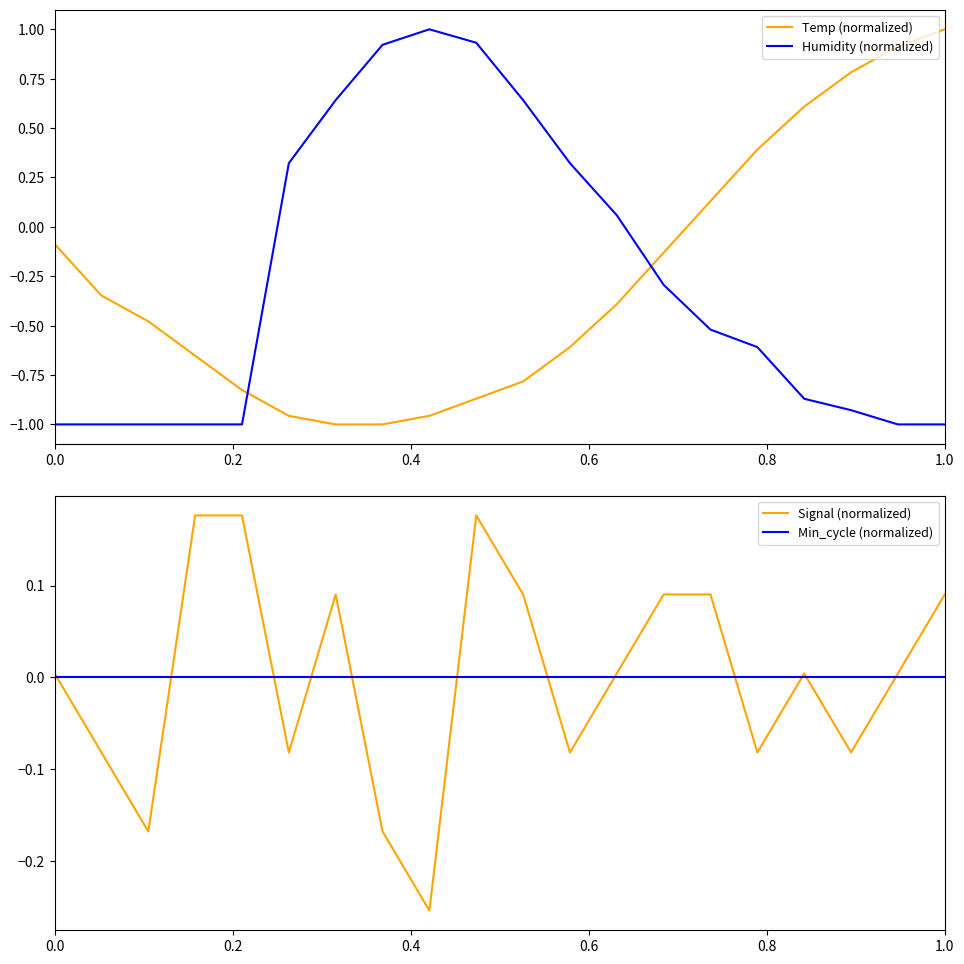

Which series ends up on top after the final intersection of Temp (normalized) and Humidity (normalized)?

Temp (normalized)